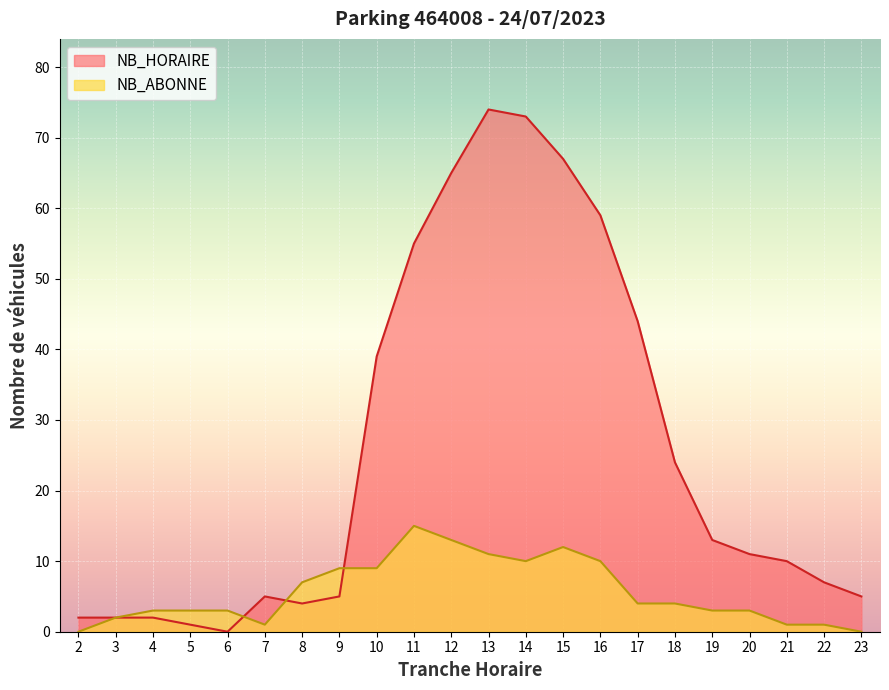

Which series ends up on top after the final intersection of NB_ABONNE and NB_HORAIRE?

NB_HORAIRE